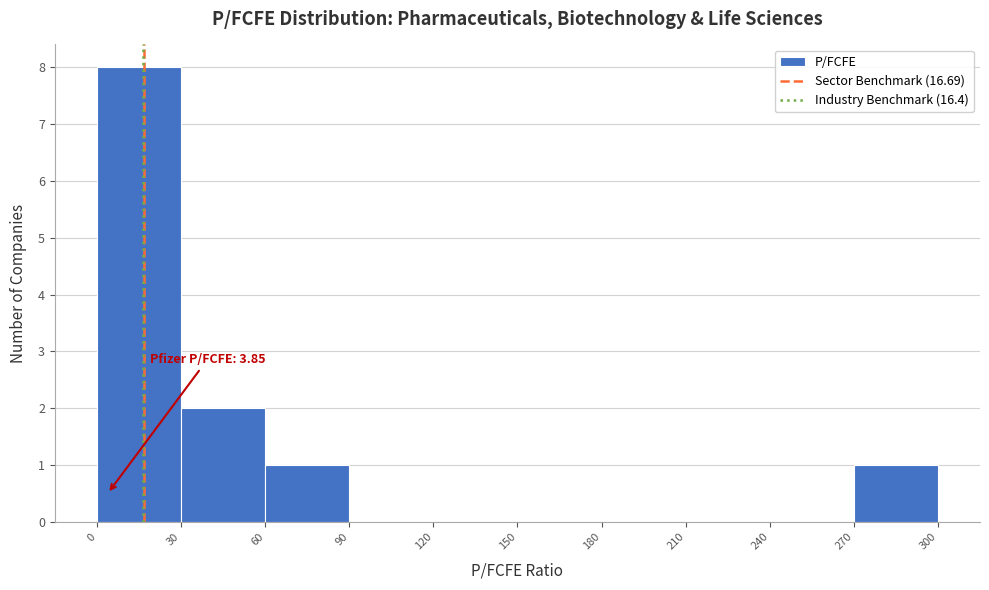

Over which range of the x-axis is the bar tallest?

0 to 30